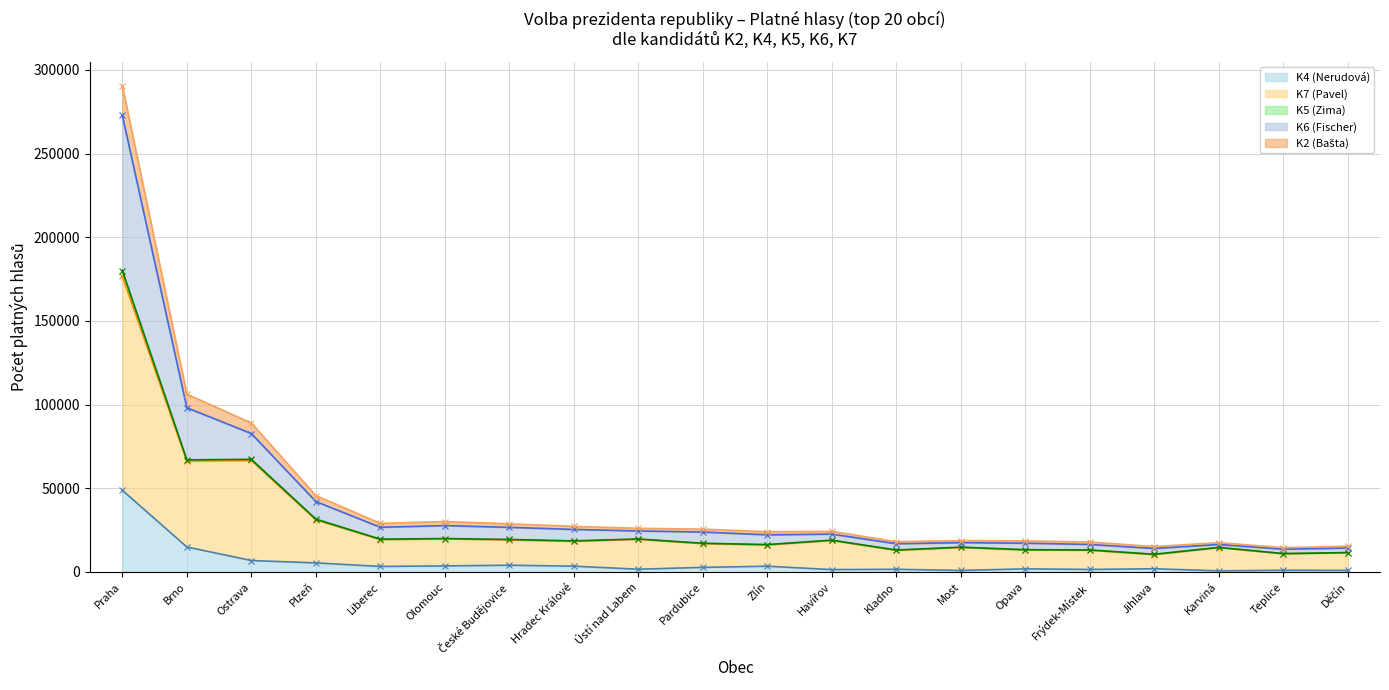

Is it true that K4 (Nerudová) equals 1926 at Jihlava?

True